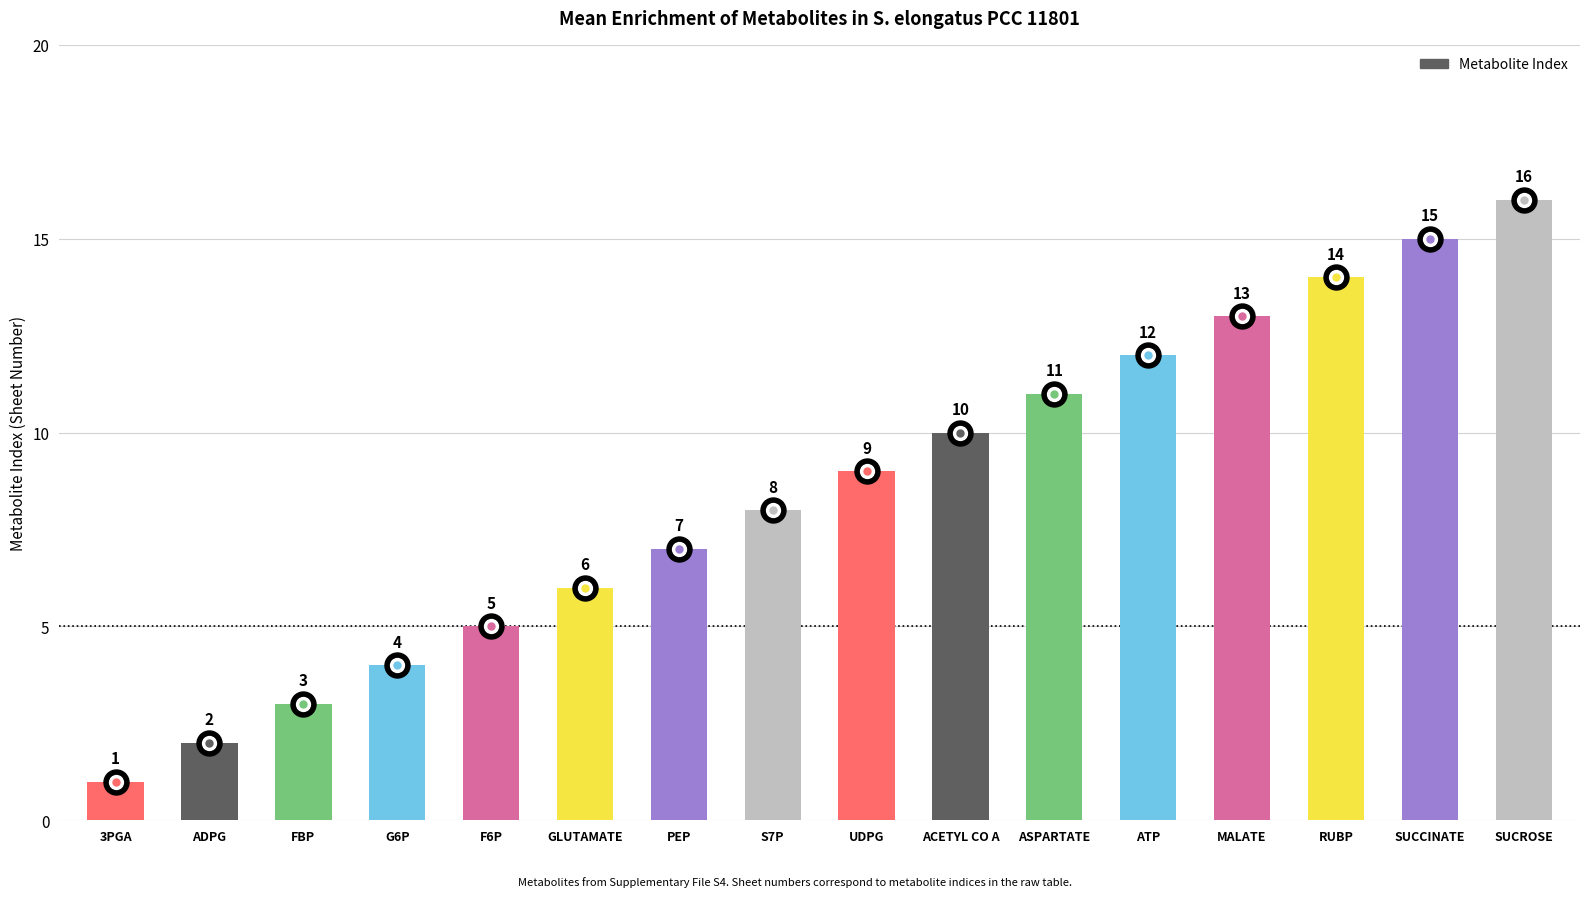

What is the difference between the maximum and minimum values?

15